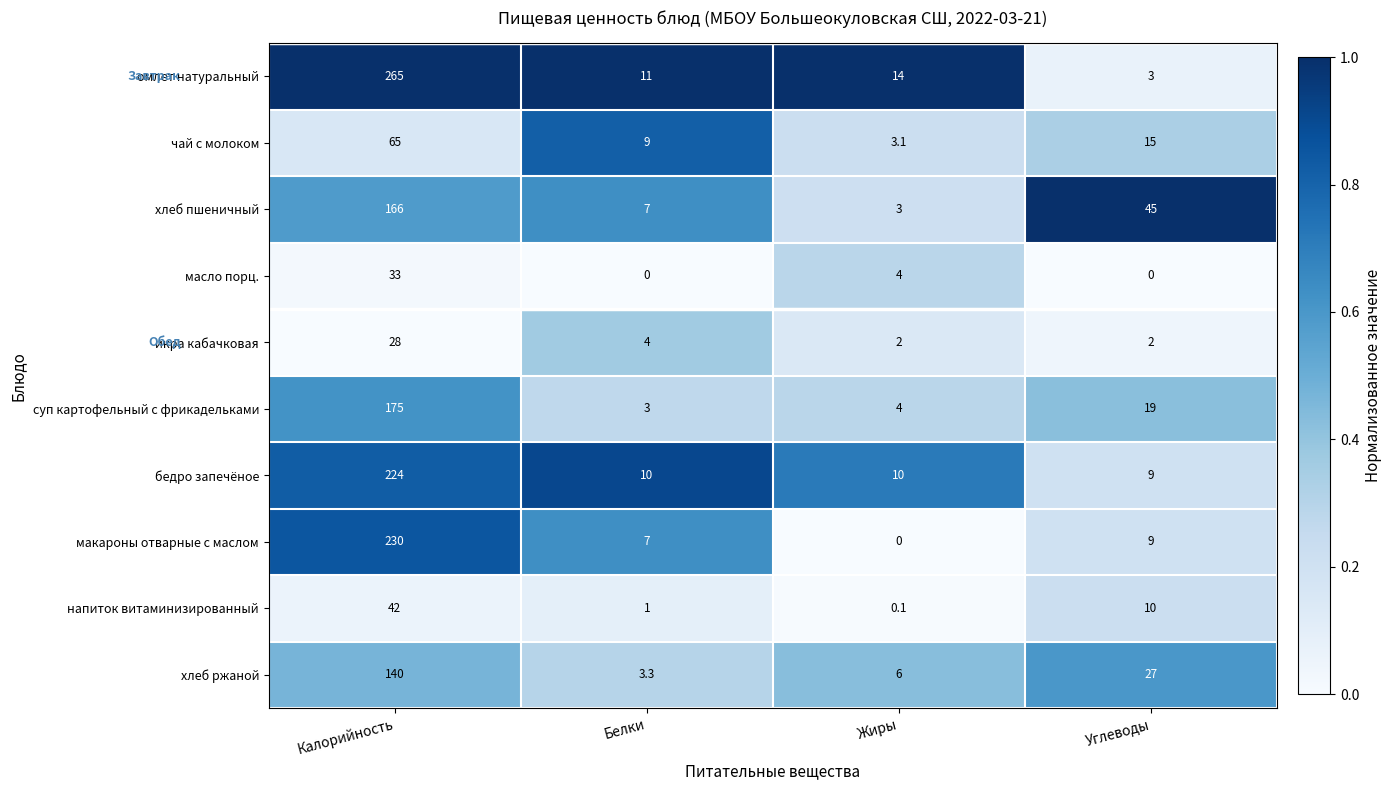

What is the difference between the maximum and minimum values in the бедро запечёное series?

215.0